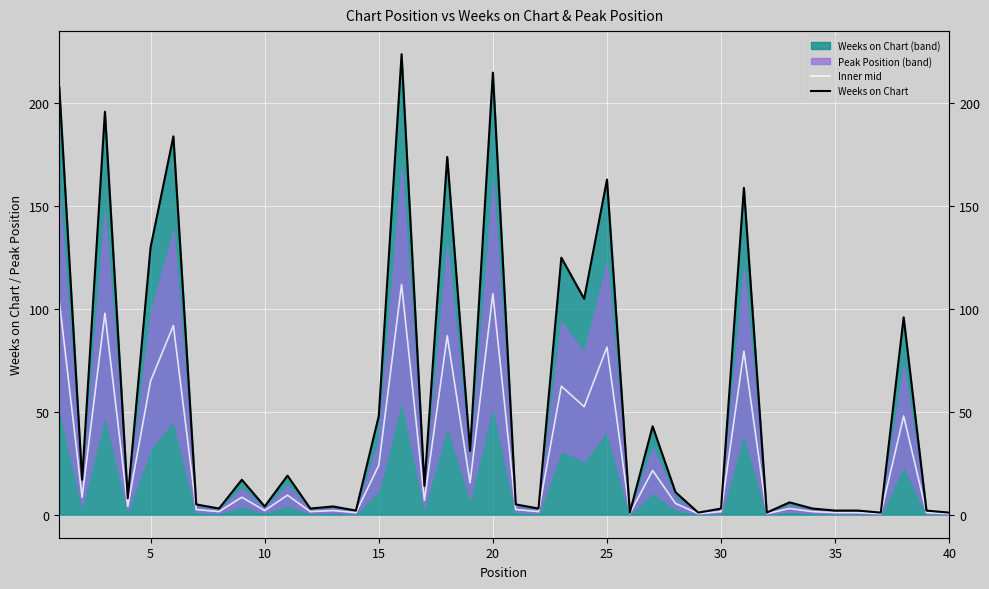

What is the difference between the maximum and minimum values in the Weeks on Chart series?

223.0